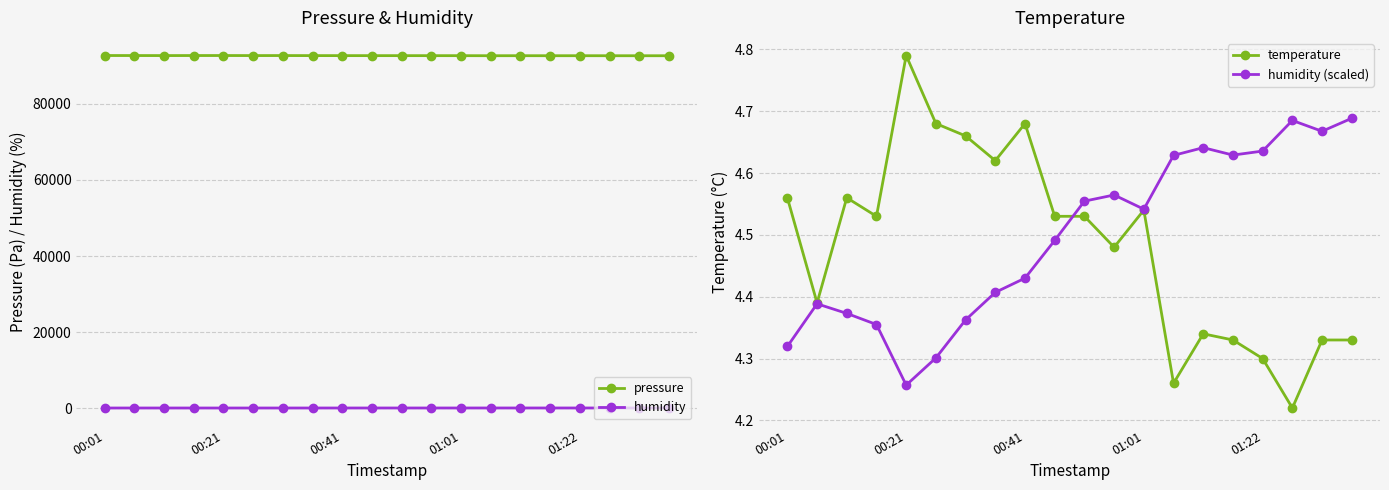

At how many categories does at least one series exceed 8163?

20